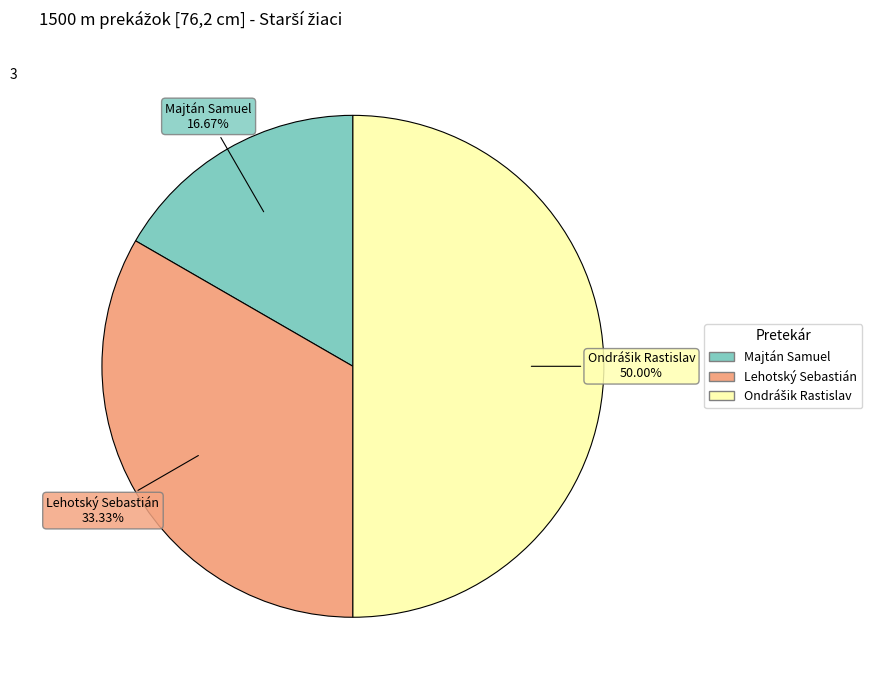

To the nearest percent, what is the average slice percentage?

33%